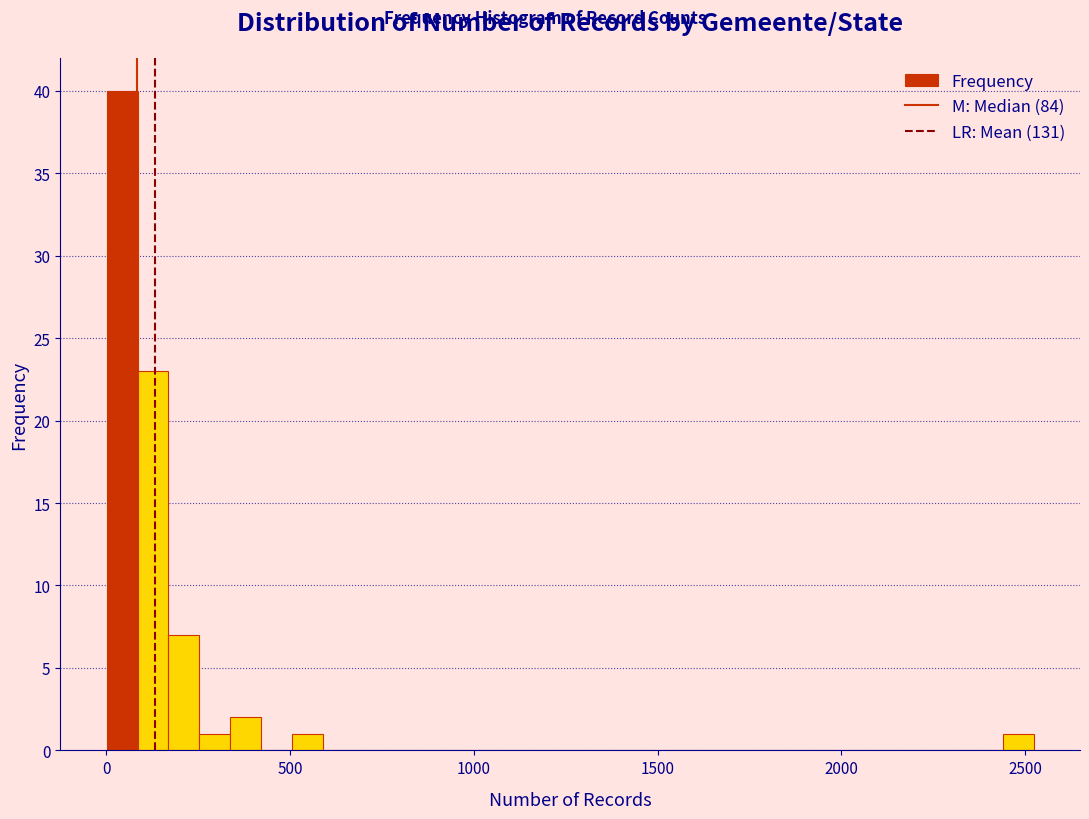

Around what value on the x-axis is the tallest bar? Give the approximate position of its centre, as read against the axis.

50